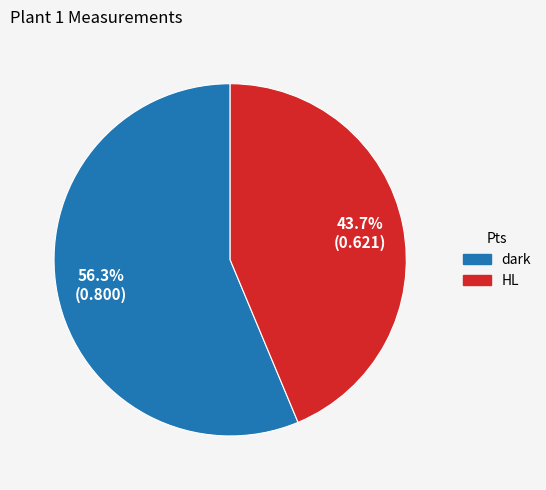

To the nearest percent, what portion does HL represent?

44%